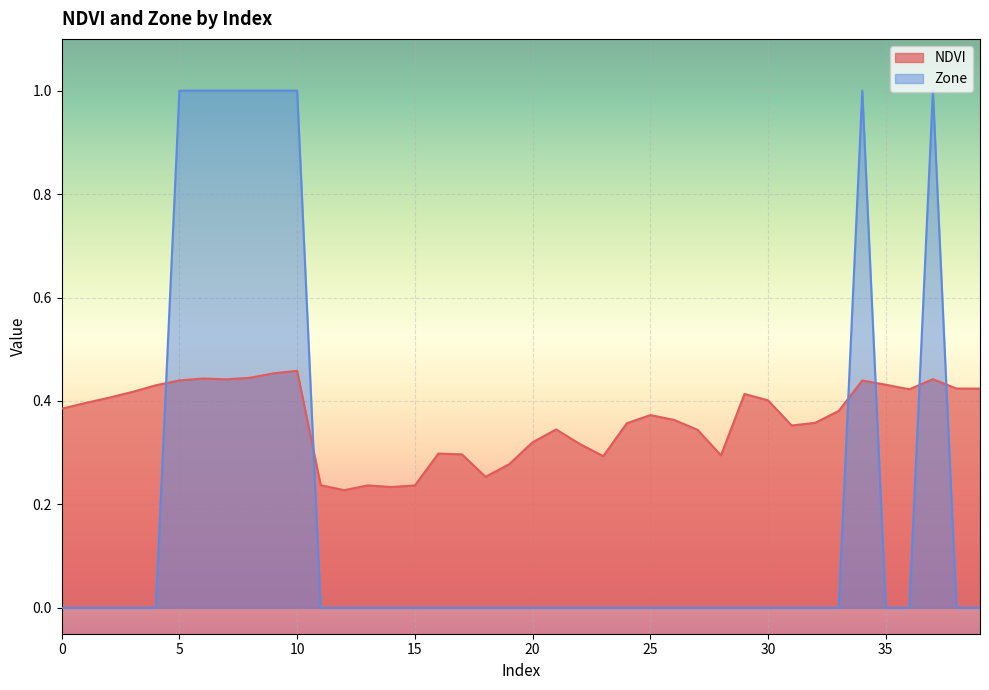

Does the chart display data point markers on the line(s)?

No